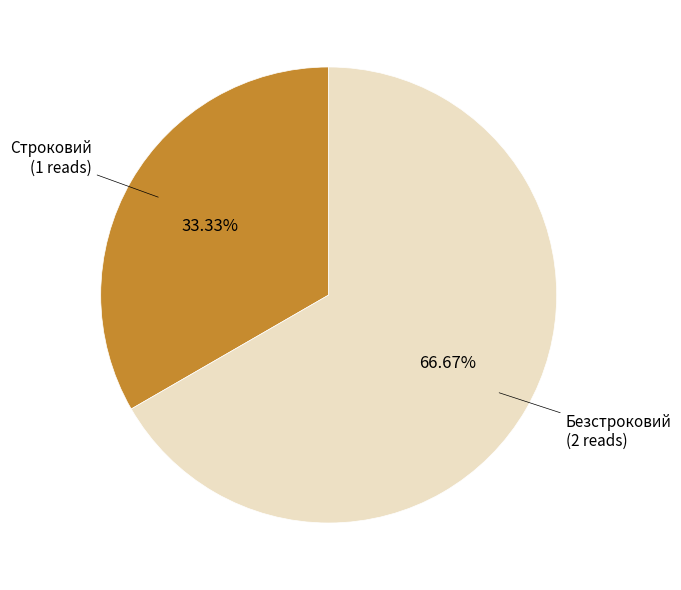

Is there a majority slice in this chart?

Yes